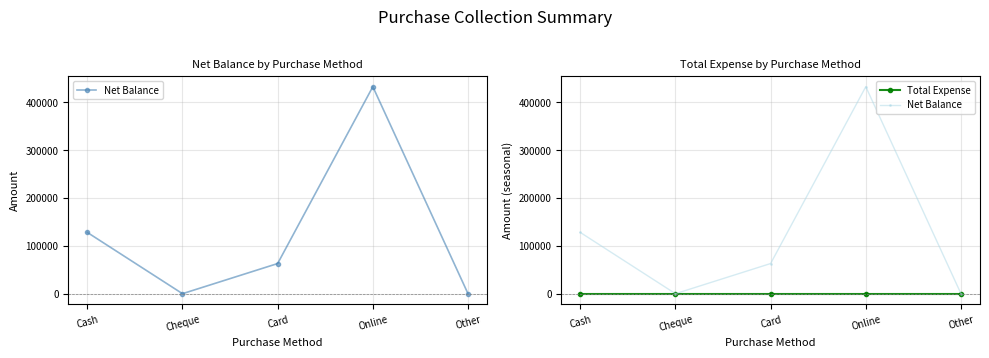

Which series changed the most between Card and Online?

Net Balance